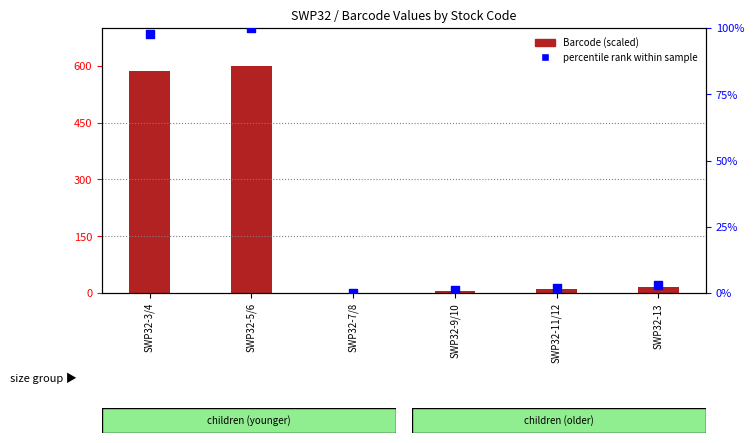

At which category is the sum across all series the highest?

SWP32-5/6